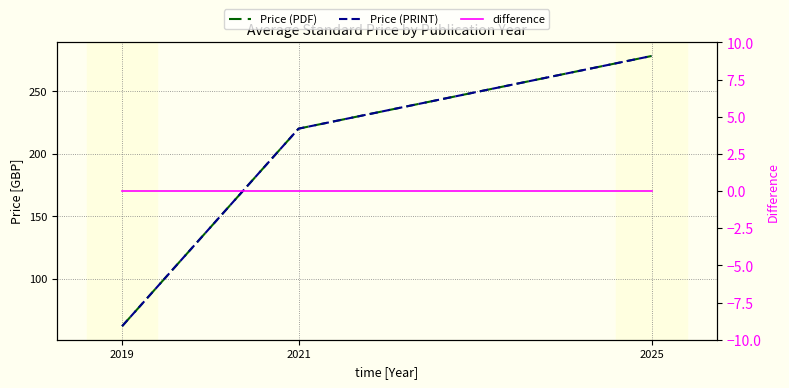

Between 2019 and 2025, which series saw the biggest shift?

Price (PDF)